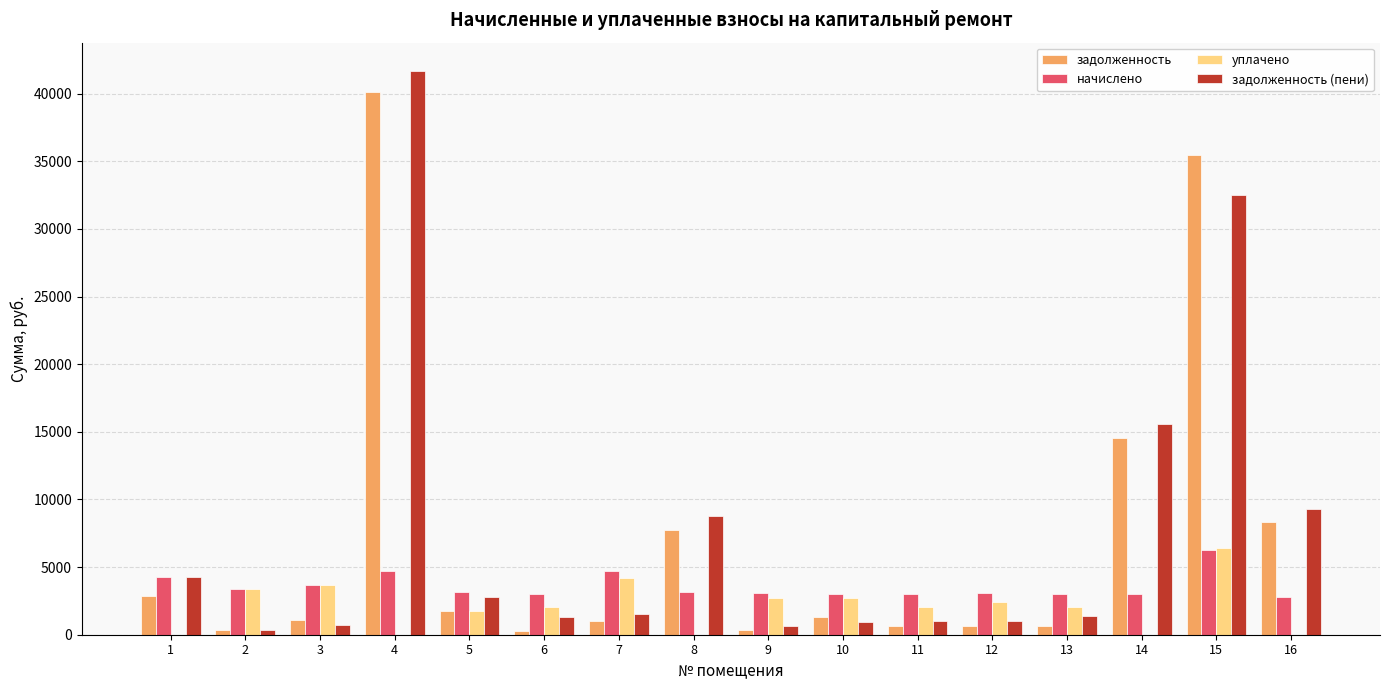

The задолженность (пени) series shows 1538.8 at 7. True or false?

True